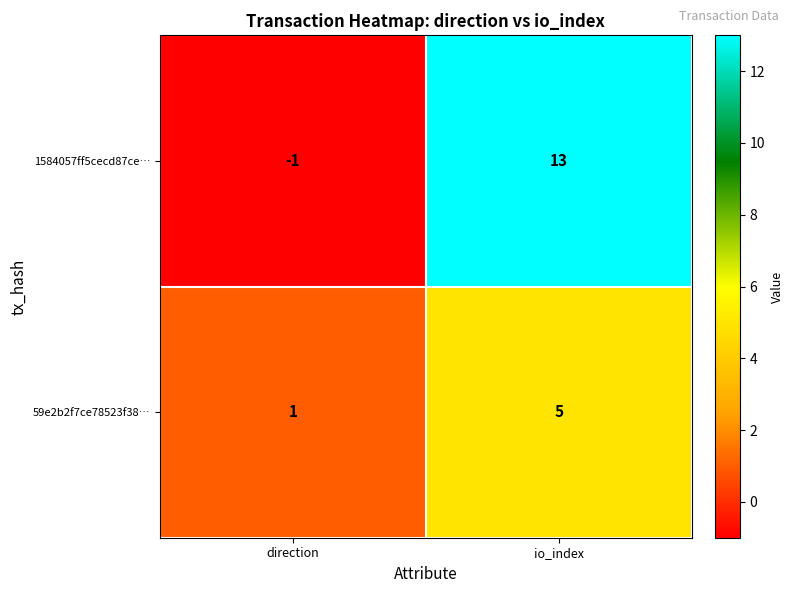

Which series has the largest range (max minus min)?

1584057ff5cecd87ce…